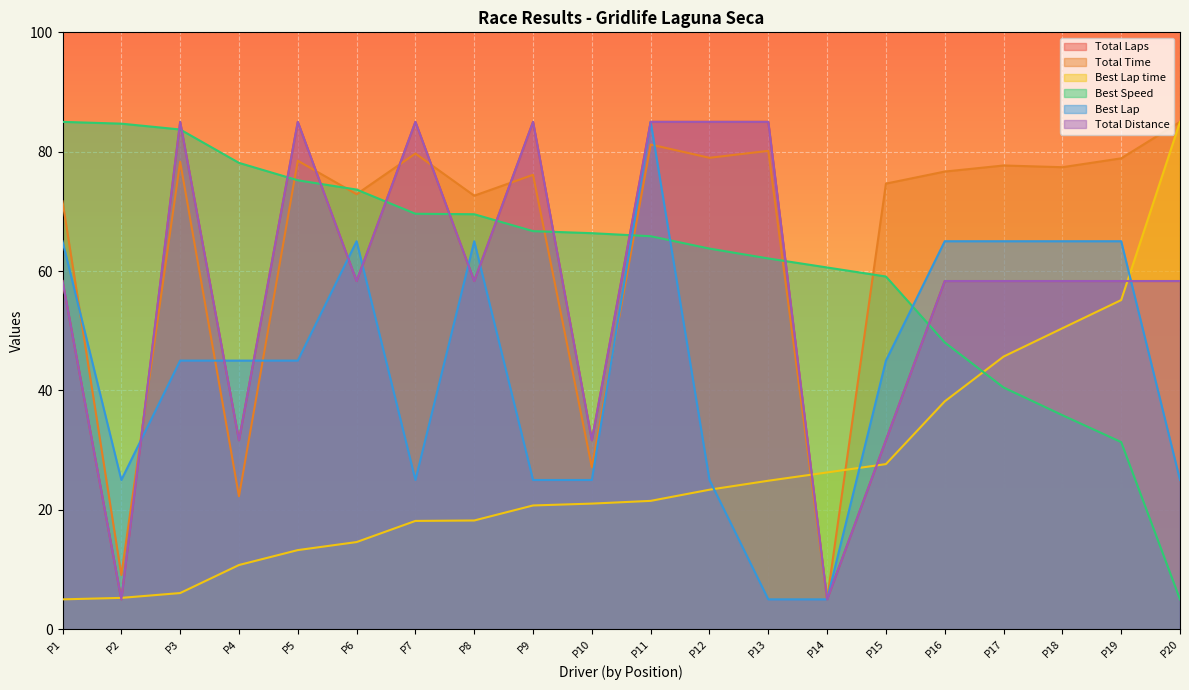

How many data points in Best Lap time are above 21?

11